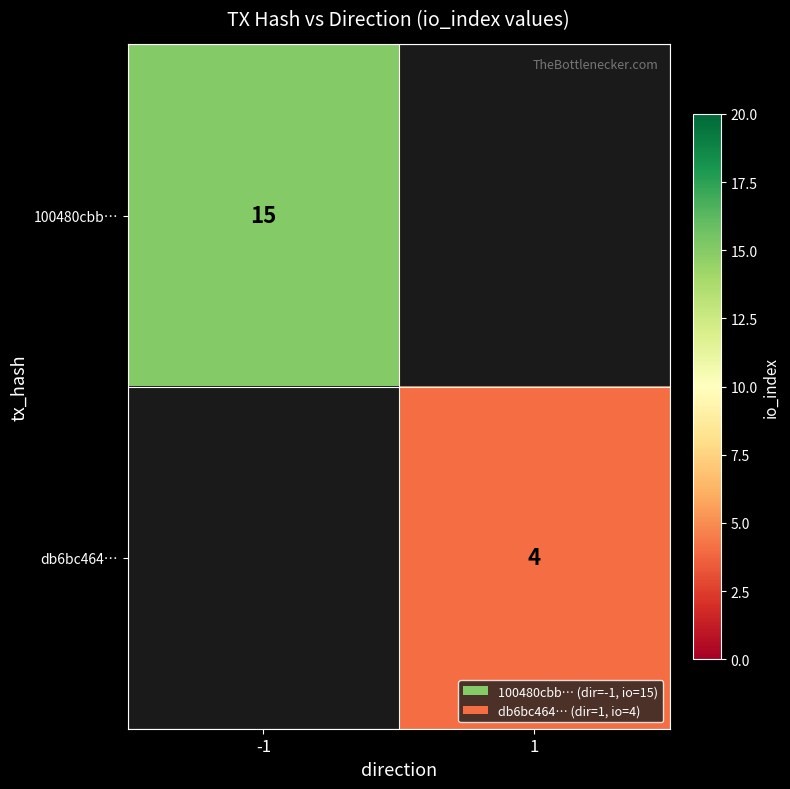

The db6bc464… series shows 4 at 1. True or false?

True